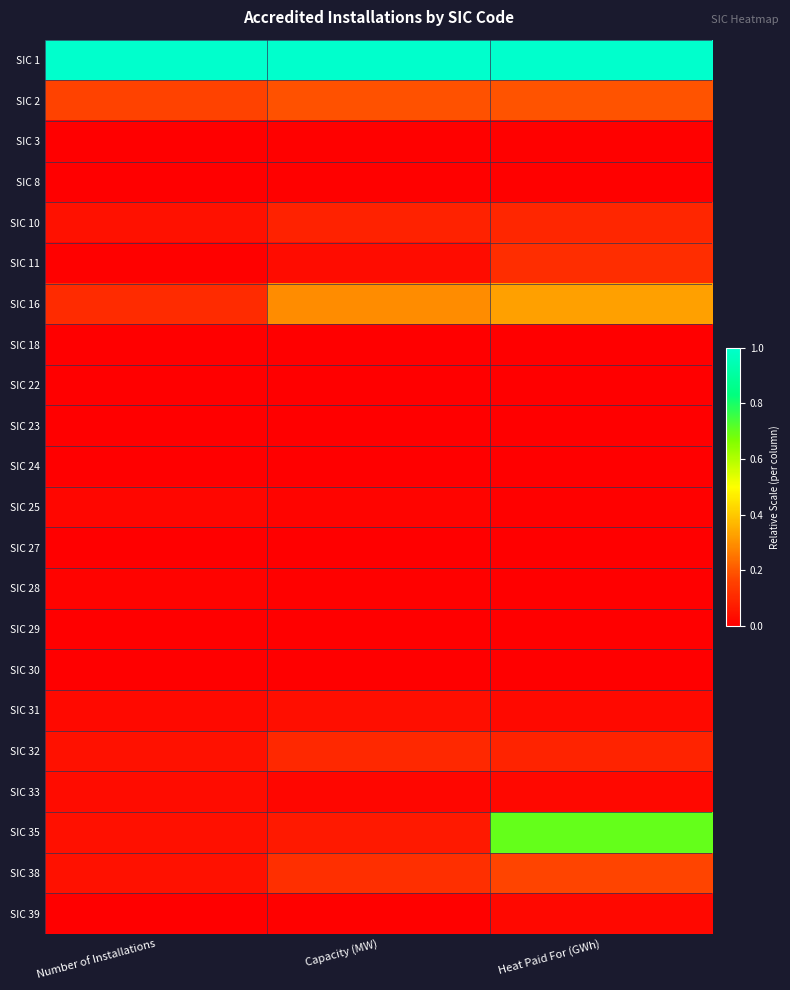

Reading left to right, extract all data points from this chart.

SIC 1: Number of Installations=1.0	Capacity (MW)=1.0	Heat Paid For (GWh)=1.0
SIC 2: Number of Installations=0.2	Capacity (MW)=0.2	Heat Paid For (GWh)=0.2
SIC 3: Number of Installations=0.0	Capacity (MW)=0.0	Heat Paid For (GWh)=0.0
SIC 8: Number of Installations=0.0	Capacity (MW)=0.0	Heat Paid For (GWh)=0.0
SIC 10: Number of Installations=0.0	Capacity (MW)=0.1	Heat Paid For (GWh)=0.1
SIC 11: Number of Installations=0.0	Capacity (MW)=0.0	Heat Paid For (GWh)=0.1
SIC 16: Number of Installations=0.1	Capacity (MW)=0.3	Heat Paid For (GWh)=0.3
SIC 18: Number of Installations=0.0	Capacity (MW)=0.0	Heat Paid For (GWh)=0.0
SIC 22: Number of Installations=0.0	Capacity (MW)=0.0	Heat Paid For (GWh)=0.0
SIC 23: Number of Installations=0.0	Capacity (MW)=0.0	Heat Paid For (GWh)=0.0
SIC 24: Number of Installations=0.0	Capacity (MW)=0.0	Heat Paid For (GWh)=0.0
SIC 25: Number of Installations=0.0	Capacity (MW)=0.0	Heat Paid For (GWh)=0.0
SIC 27: Number of Installations=0.0	Capacity (MW)=0.0	Heat Paid For (GWh)=0.0
SIC 28: Number of Installations=0.0	Capacity (MW)=0.0	Heat Paid For (GWh)=0.0
SIC 29: Number of Installations=0.0	Capacity (MW)=0.0	Heat Paid For (GWh)=0.0
SIC 30: Number of Installations=0.0	Capacity (MW)=0.0	Heat Paid For (GWh)=0.0
SIC 31: Number of Installations=0.0	Capacity (MW)=0.0	Heat Paid For (GWh)=0.0
SIC 32: Number of Installations=0.0	Capacity (MW)=0.1	Heat Paid For (GWh)=0.1
SIC 33: Number of Installations=0.0	Capacity (MW)=0.0	Heat Paid For (GWh)=0.0
SIC 35: Number of Installations=0.0	Capacity (MW)=0.1	Heat Paid For (GWh)=0.7
SIC 38: Number of Installations=0.0	Capacity (MW)=0.1	Heat Paid For (GWh)=0.2
SIC 39: Number of Installations=0.0	Capacity (MW)=0.0	Heat Paid For (GWh)=0.0